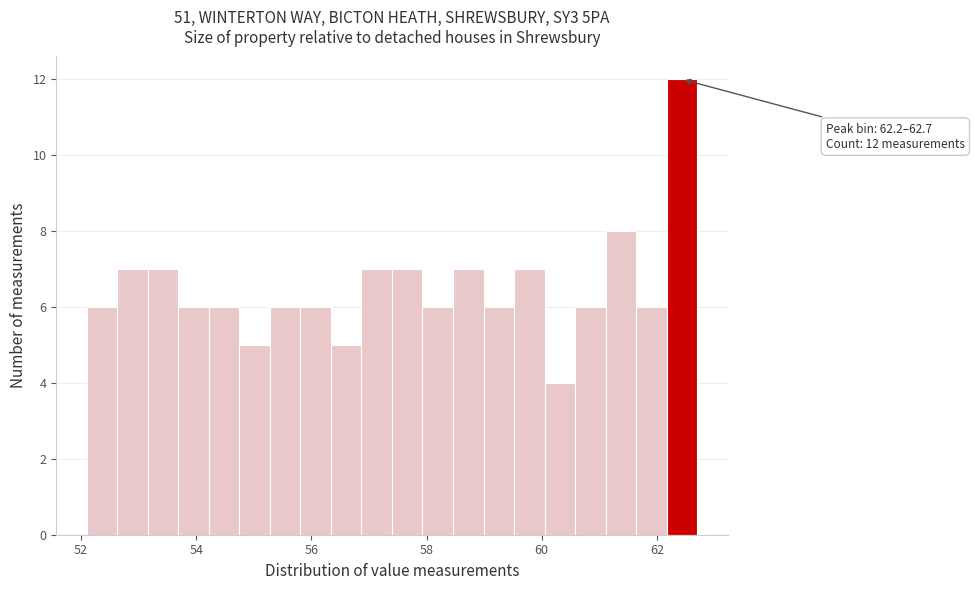

Around what value on the x-axis is the tallest bar? Give the approximate position of its centre, as read against the axis.

62.4